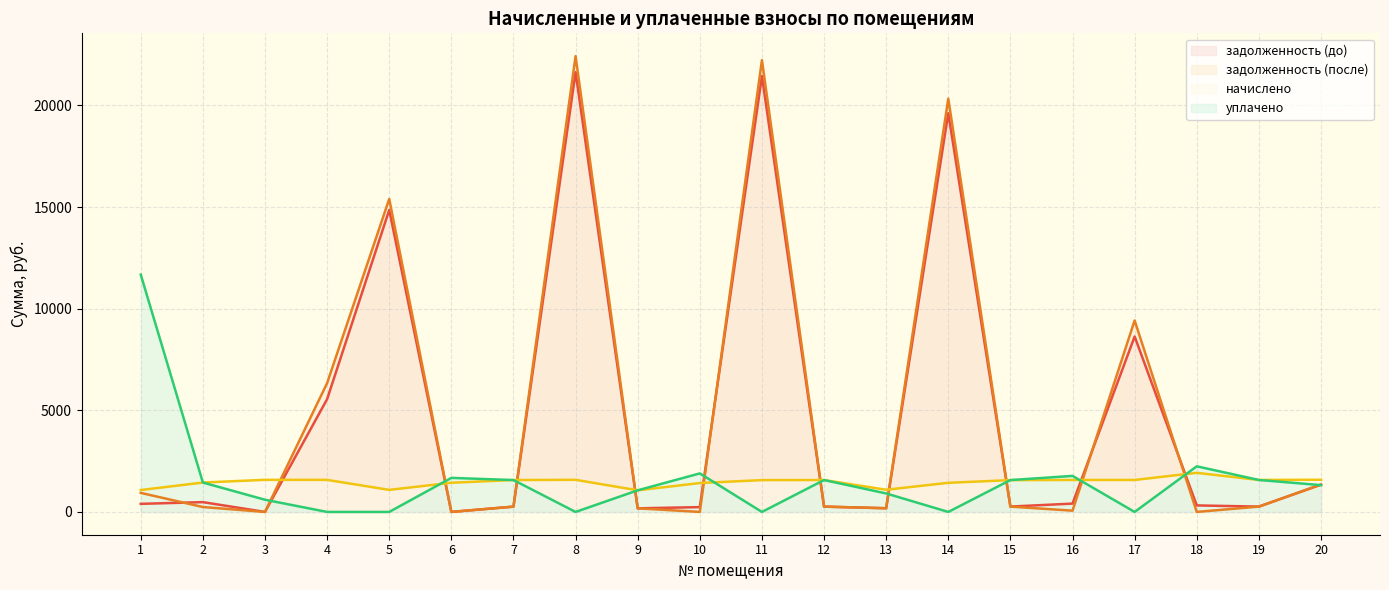

Is it true that начислено equals 1446.1 at 2?

True